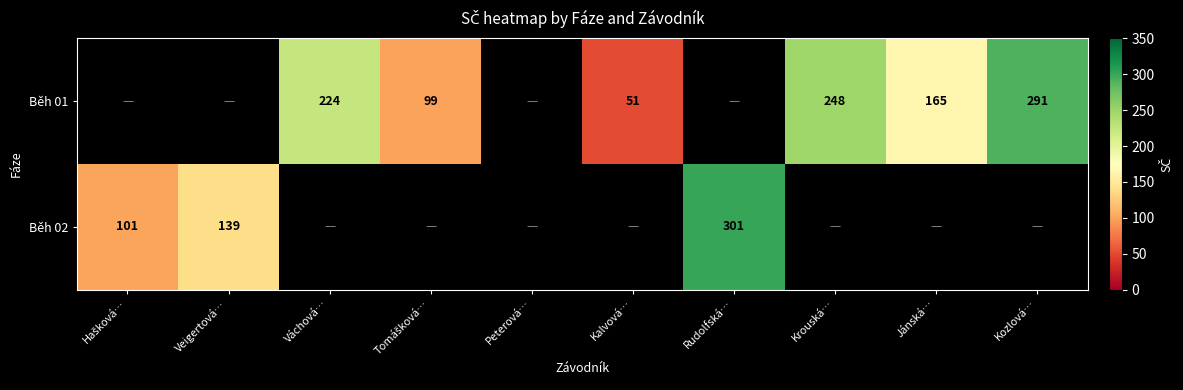

Between Kalvová… and Veigertová…, which is larger?

Veigertová…